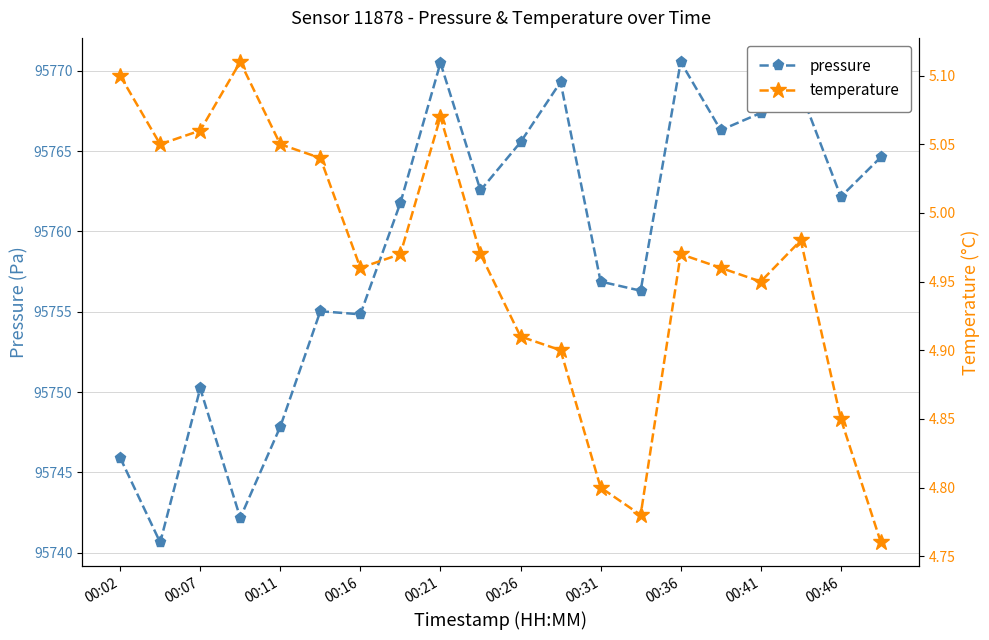

Reading right to left, transcribe all the data shown in this chart.

pressure: 95764.6	95762.2	95768.7	95767.4	95766.3	95770.6	95756.3	95756.9	95769.3	95765.6	95762.6	95770.5	95761.8	95754.8	95755.0	95747.8	95742.2	95750.2	95740.6	95745.9
temperature: 4.8	4.8	5.0	5.0	5.0	5.0	4.8	4.8	4.9	4.9	5.0	5.1	5.0	5.0	5.0	5.0	5.1	5.1	5.0	5.1